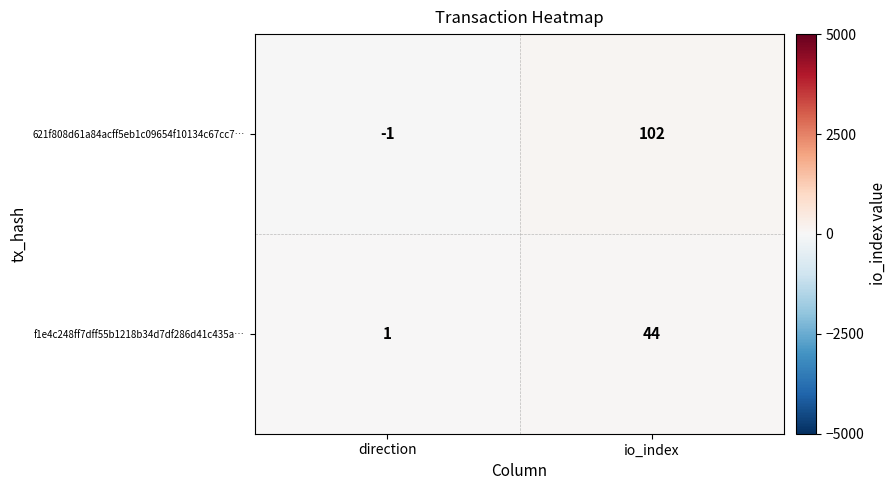

At direction, list the series in order from largest to smallest.

f1e4c248ff7dff55b1218b34d7df286d41c435a…, 621f808d61a84acff5eb1c09654f10134c67cc7…